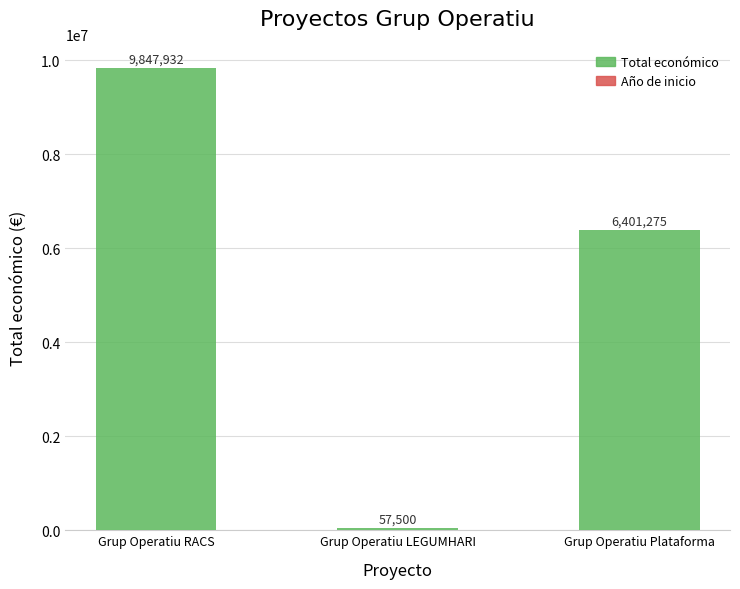

Which category has the highest value across all series?

Grup Operatiu RACS